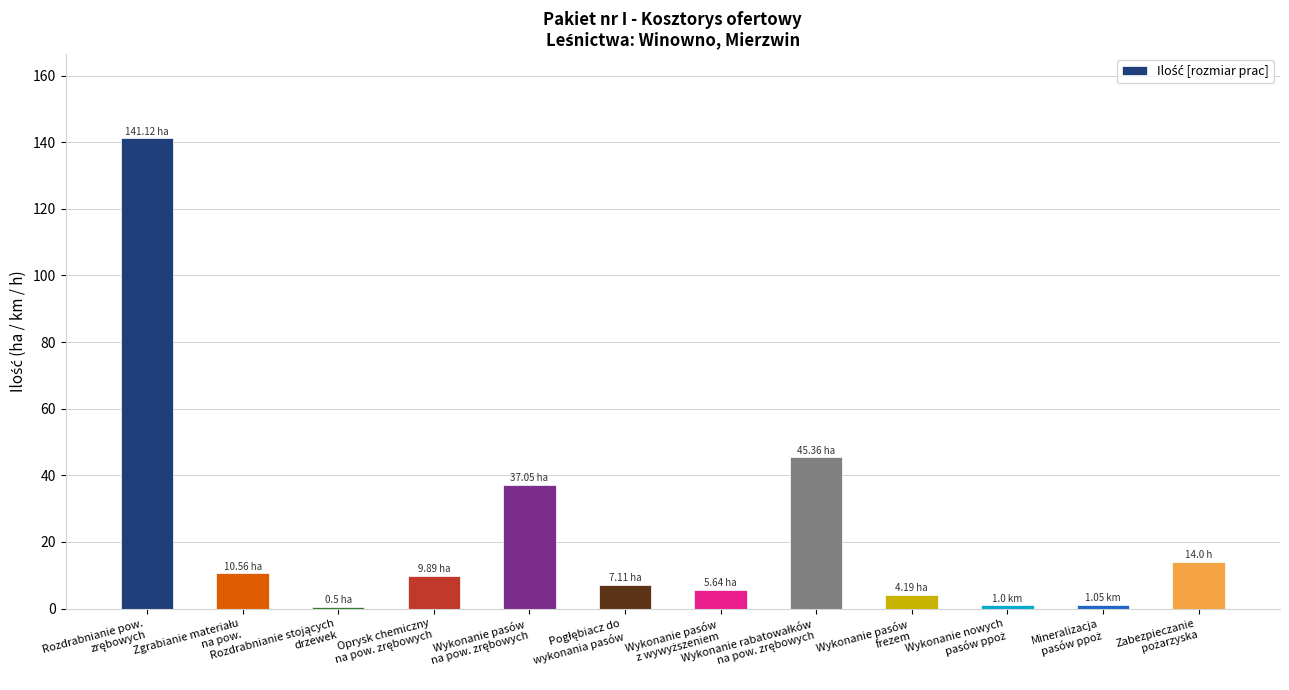

What is the difference between the maximum and minimum values?

140.6